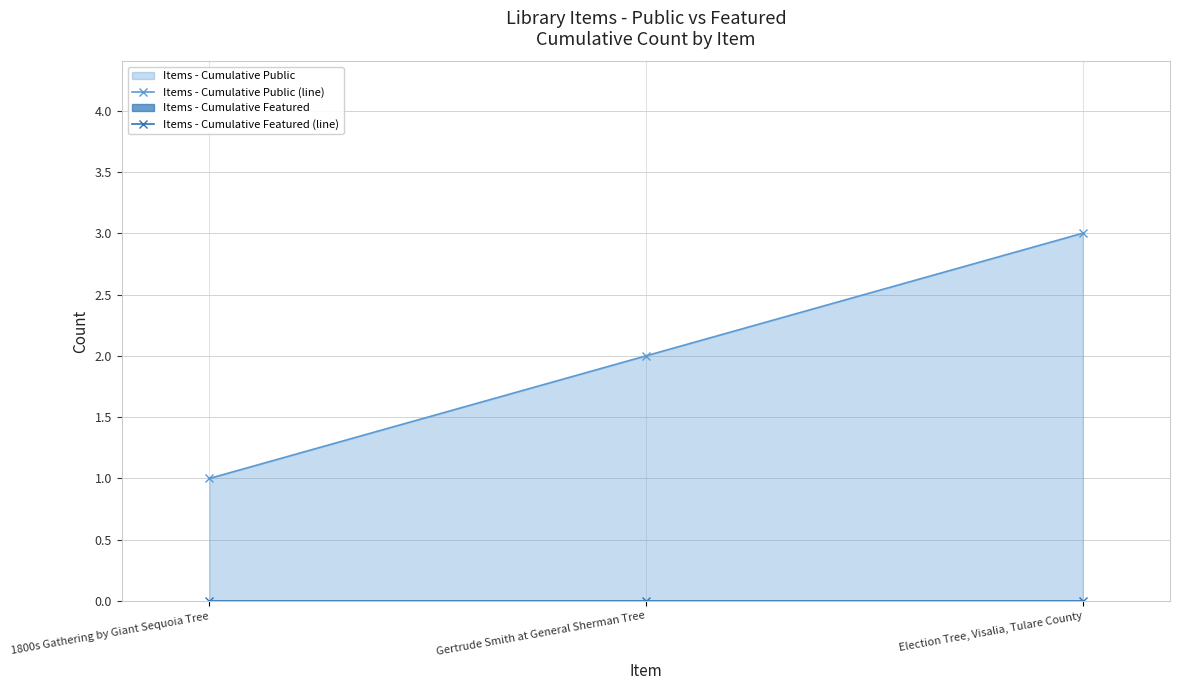

How many lines are shown in the chart?

2